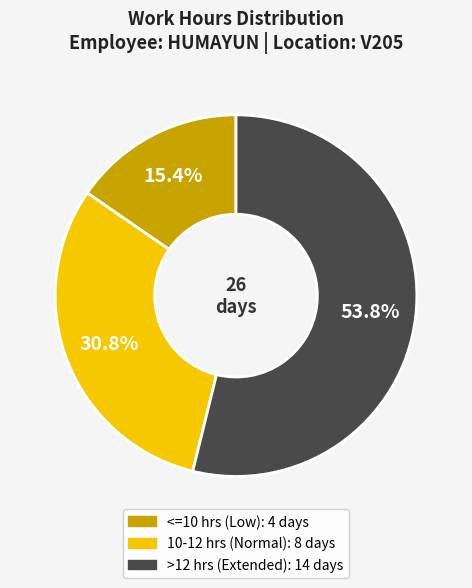

Does any single category account for the majority?

Yes